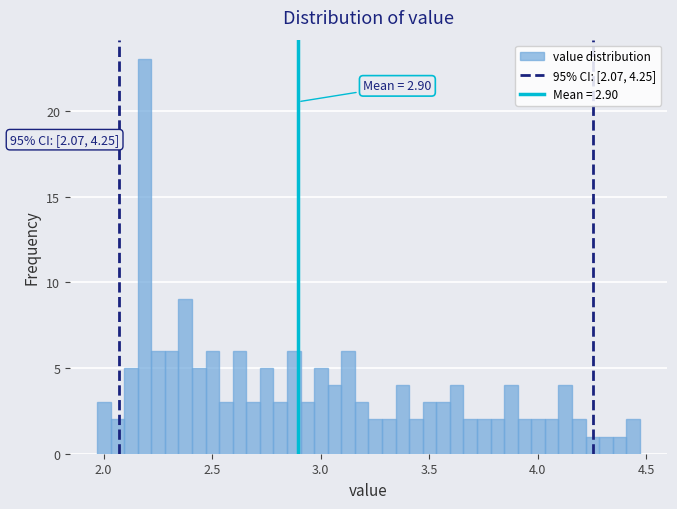

Read against the x-axis, roughly where is the centre of the tallest bar?

2.20